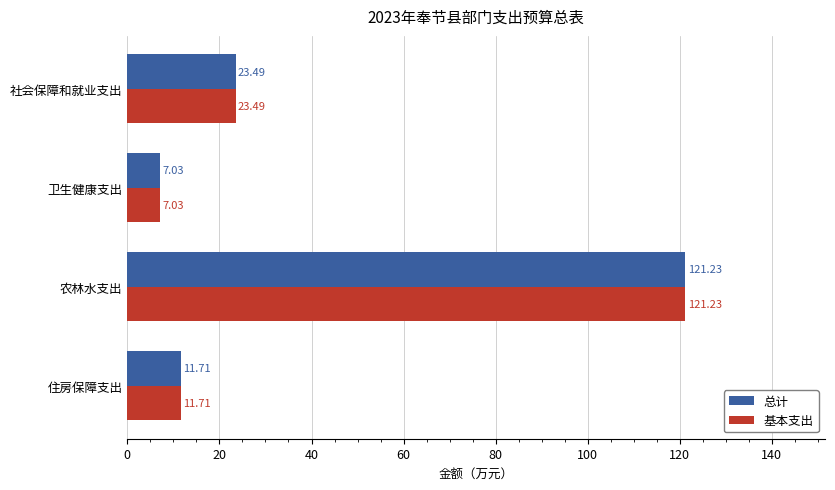

Is the value of 基本支出 at 农林水支出 greater than the value of 总计 at 住房保障支出?

Yes